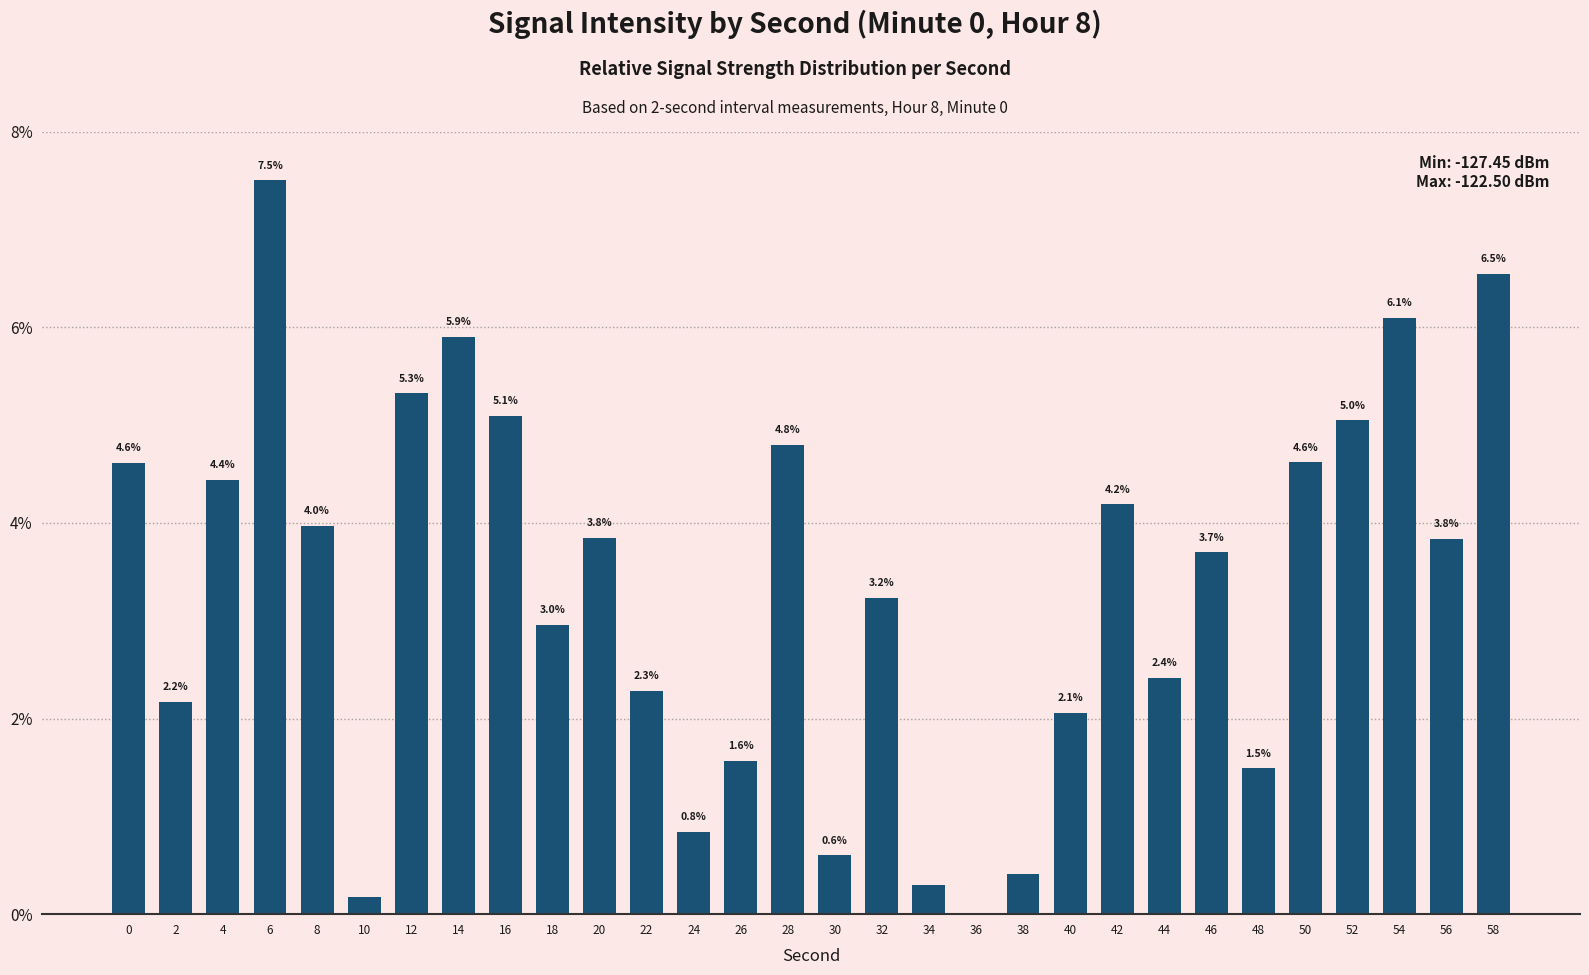

Where is the data nearest to the value 3?

18